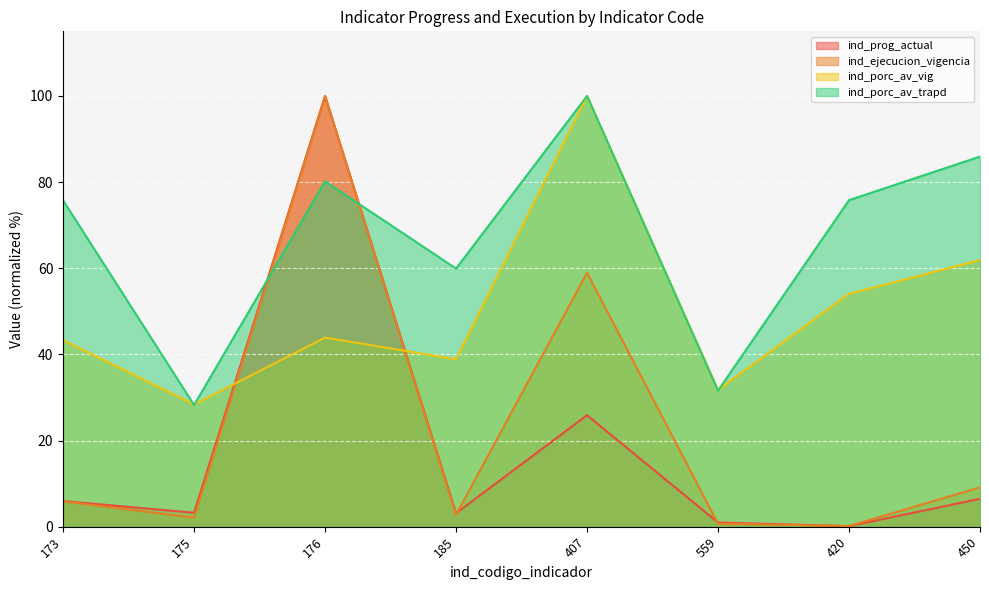

Which category has the highest value in the ind_porc_av_vig series?

407